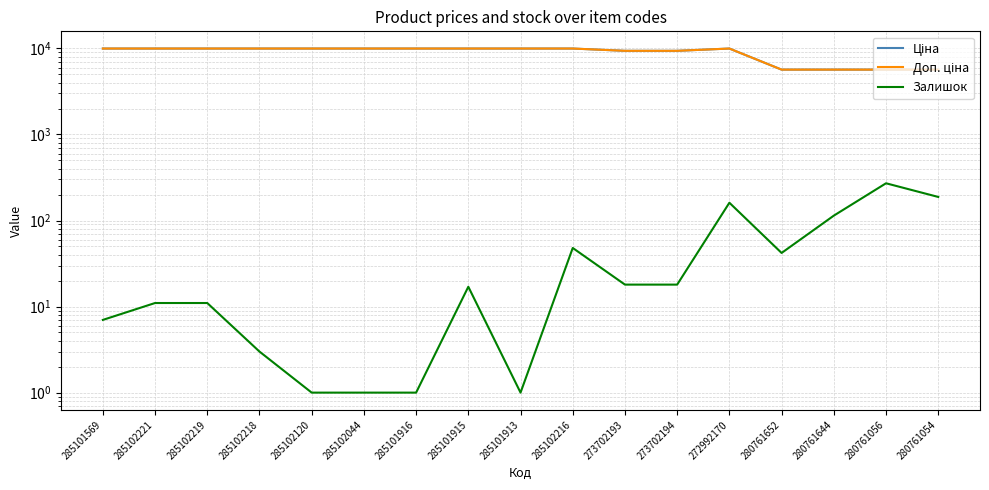

True or false: Доп. ціна and Ціна cross at least once.

False